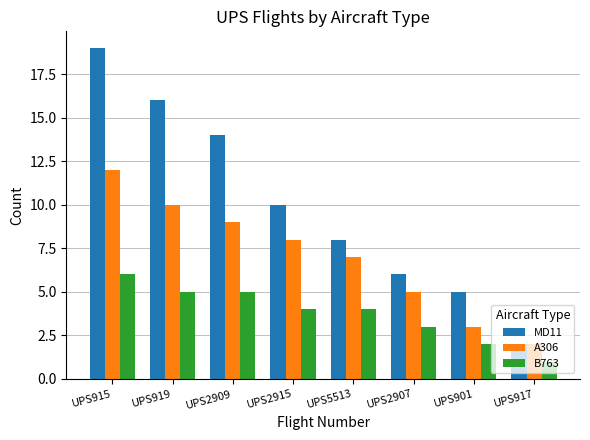

Rank the series by their maximum value, from lowest to highest.

B763, A306, MD11